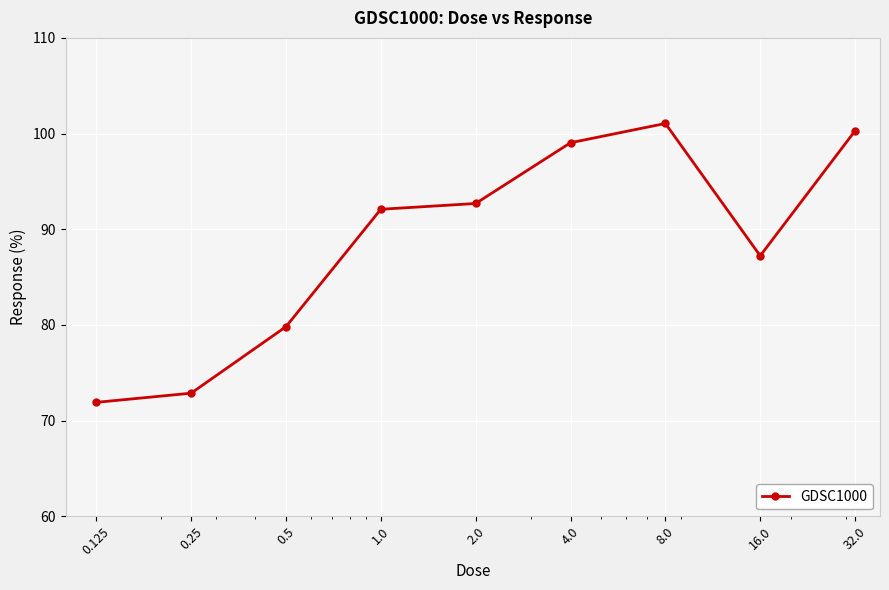

What is the value of the 3rd point from the left?

79.8